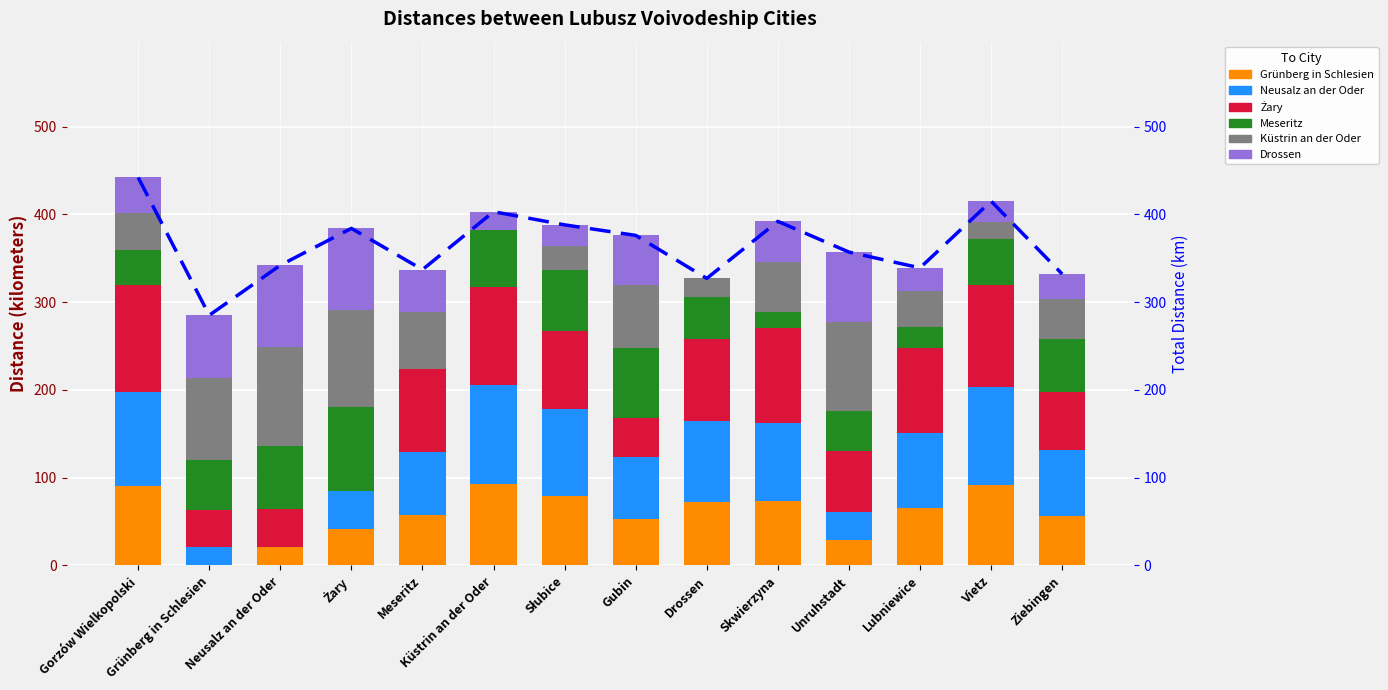

What is the label of the 8th bar from the left?

Gubin